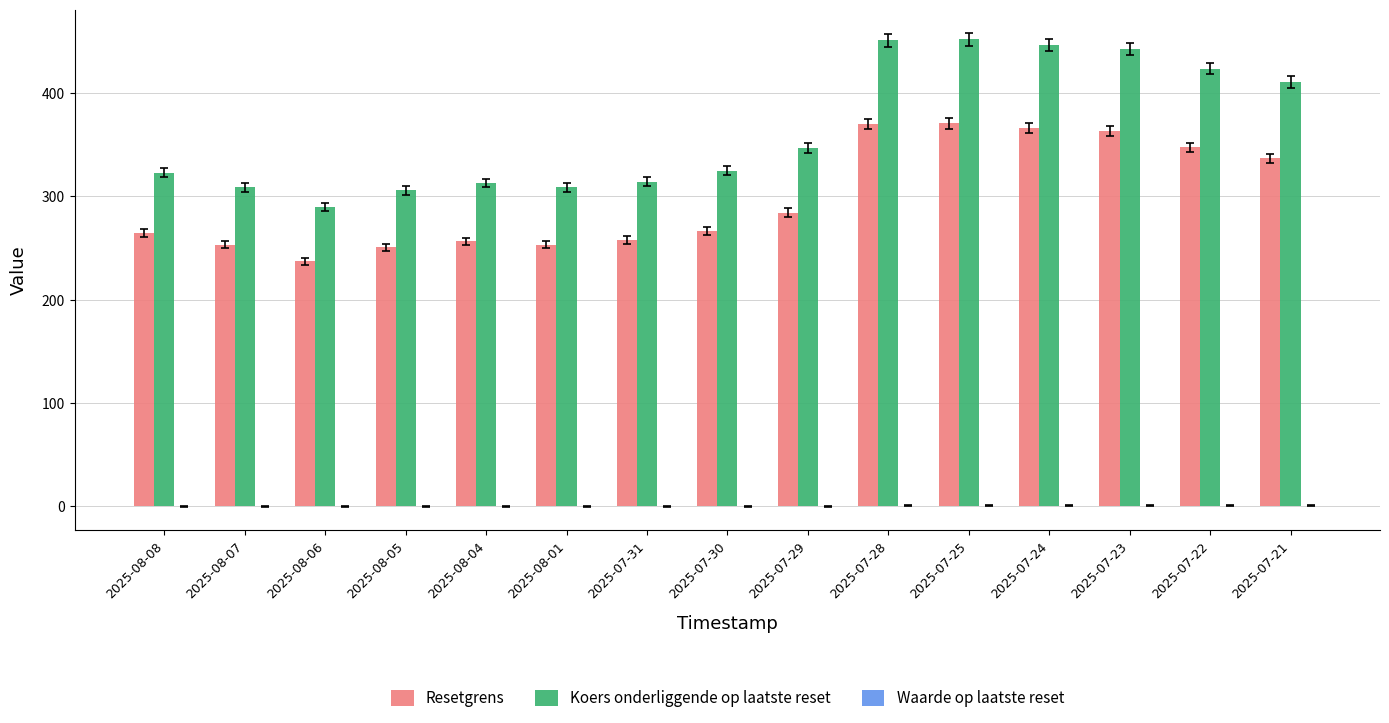

True or false: Resetgrens has a value of 336.9 at 2025-07-21.

True